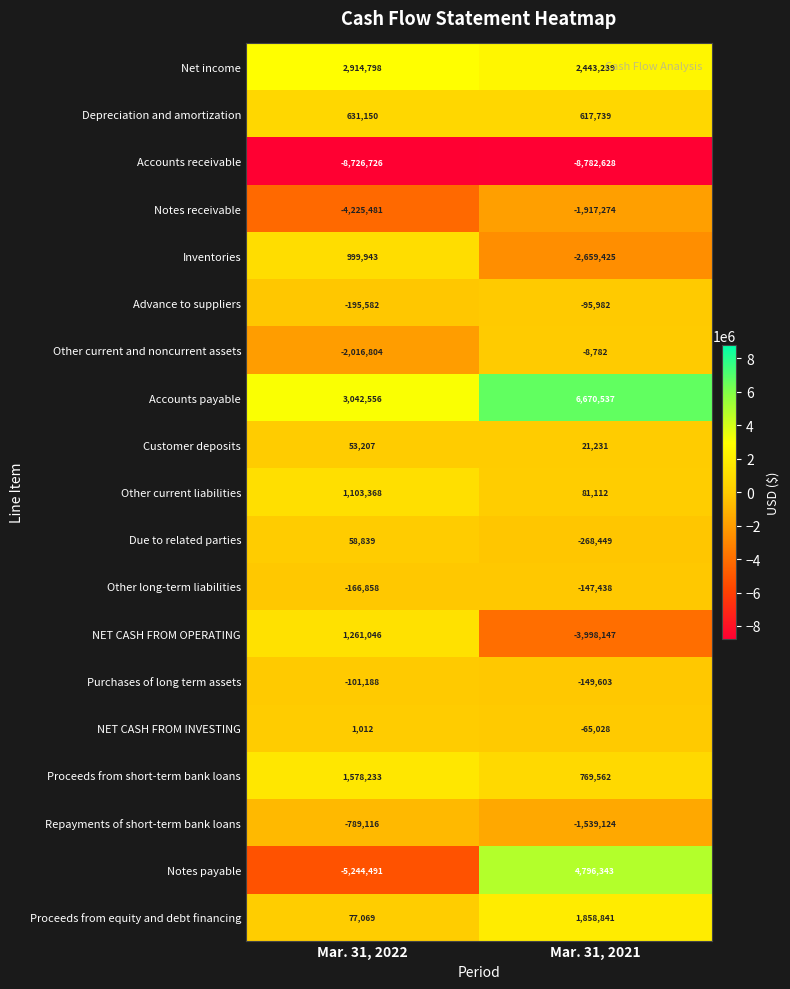

At Mar. 31, 2021, list the series in order from largest to smallest.

Accounts payable, Notes payable, Net income, Proceeds from equity and debt financing, Proceeds from short-term bank loans, Depreciation and amortization, Other current liabilities, Customer deposits, Other current and noncurrent assets, NET CASH FROM INVESTING, Advance to suppliers, Other long-term liabilities, Purchases of long term assets, Due to related parties, Repayments of short-term bank loans, Notes receivable, Inventories, NET CASH FROM OPERATING, Accounts receivable